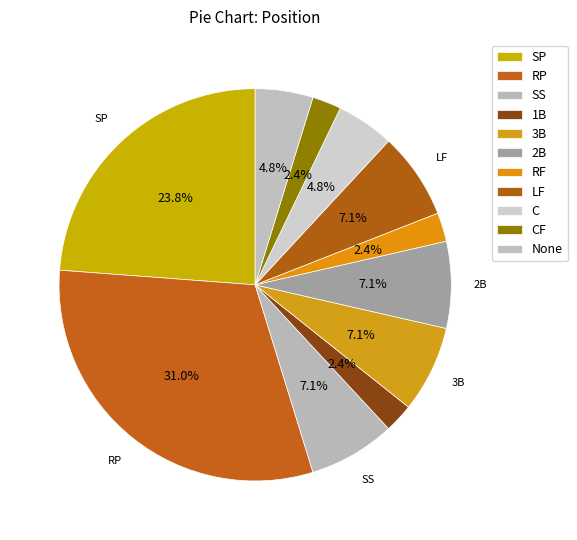

How many slices are in this pie chart?

11